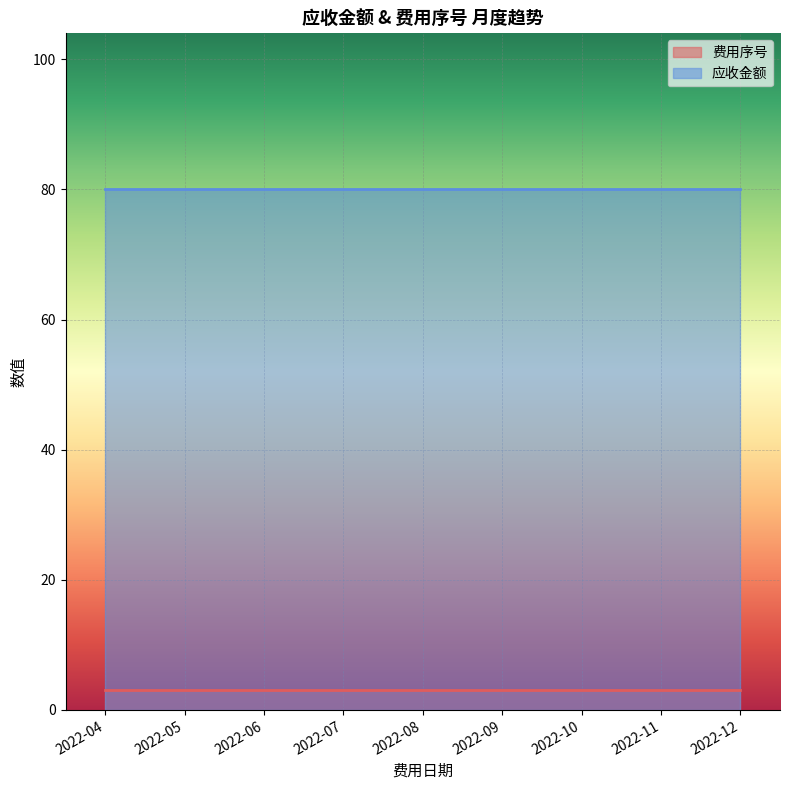

Is it true that 应收金额 equals 38 at 2022-10?

False